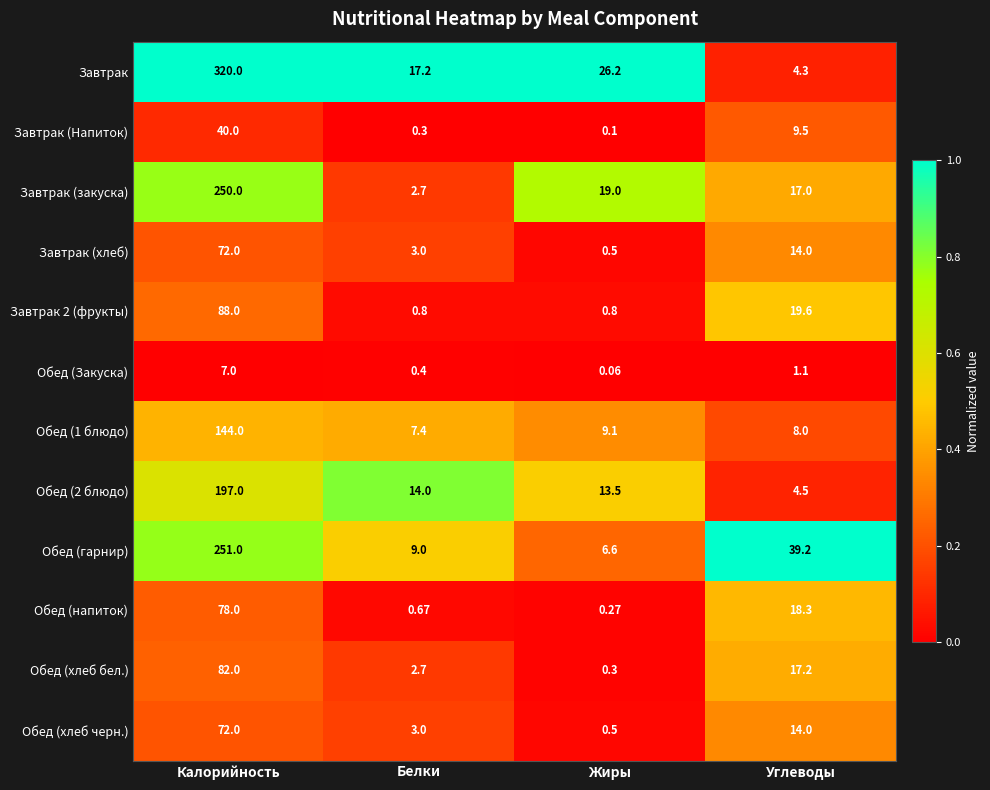

Where does the Обед (1 блюдо) series first go above 9?

Калорийность